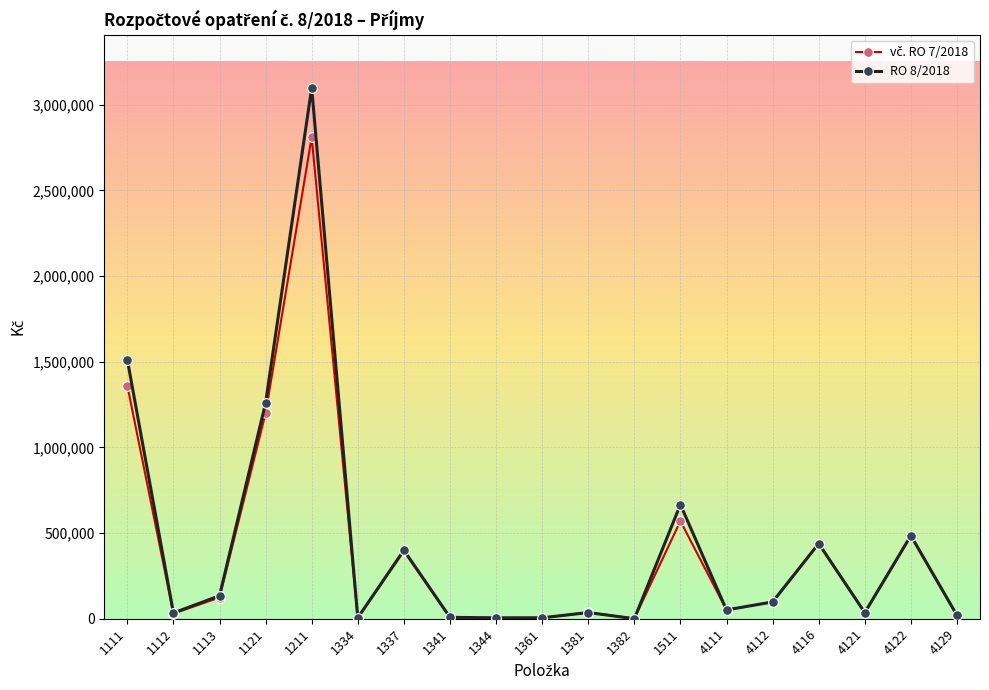

Which series has the largest total across all categories?

RO 8/2018